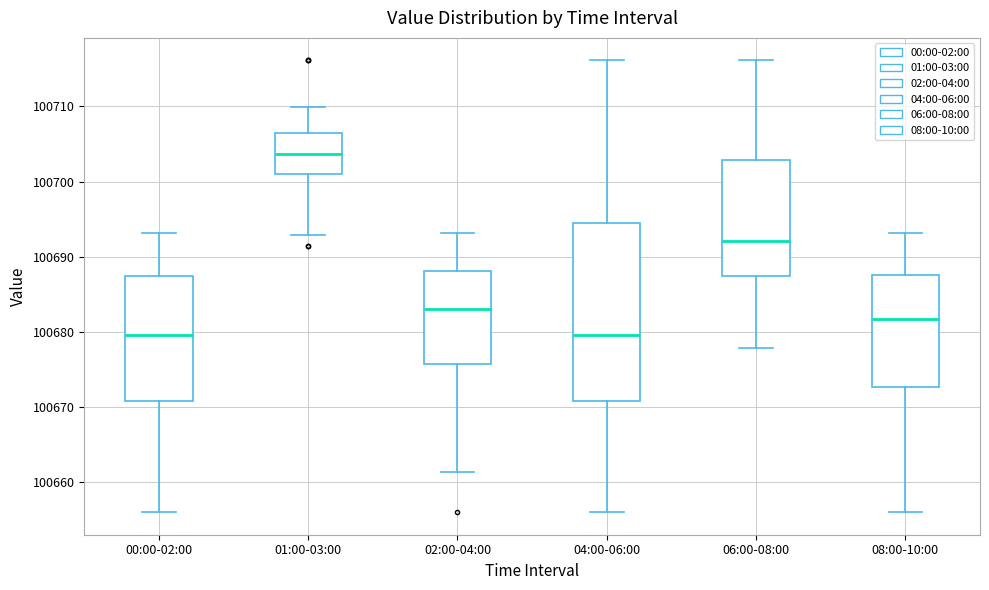

Comparing the boxes themselves (not the whiskers), which one is the tallest?

04:00-06:00